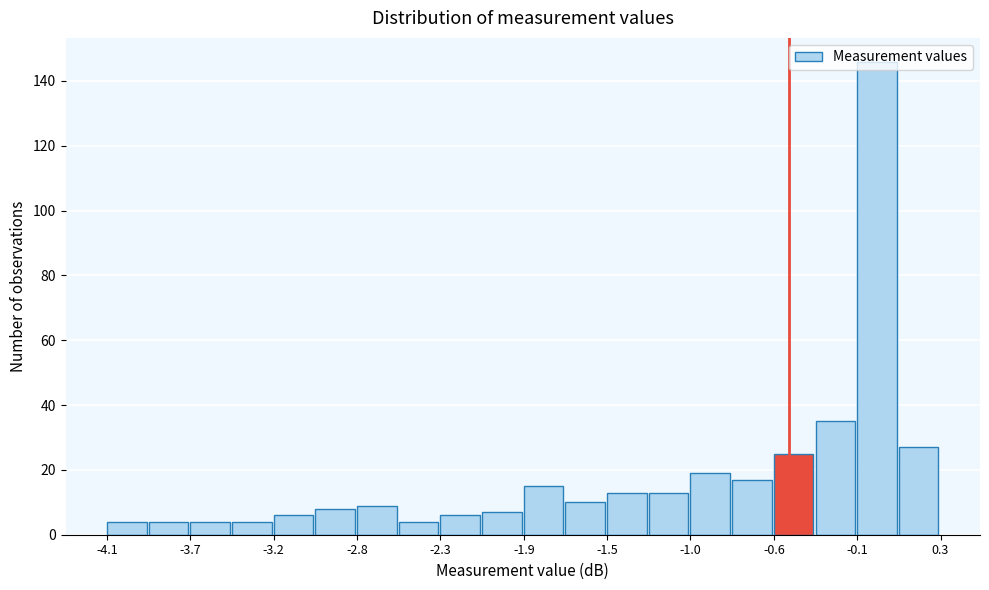

Reading left to right, list every bar in this chart as the range it spans on the x-axis followed by its height. Neither the bar edges nor the heights are printed on the chart, so give them approximately, as read against the axes.

-4.10 to -3.88: 4
-3.88 to -3.66: 4
-3.66 to -3.44: 4
-3.44 to -3.22: 4
-3.22 to -3.00: 6
-3.00 to -2.78: 8
-2.78 to -2.56: 10
-2.56 to -2.34: 4
-2.34 to -2.12: 6
-2.12 to -1.90: 8
-1.90 to -1.68: 16
-1.68 to -1.46: 10
-1.46 to -1.24: 14
-1.24 to -1.02: 14
-1.02 to -0.80: 20
-0.80 to -0.58: 18
-0.58 to -0.36: 26
-0.36 to -0.14: 36
-0.14 to 0.08: 146
0.08 to 0.30: 28